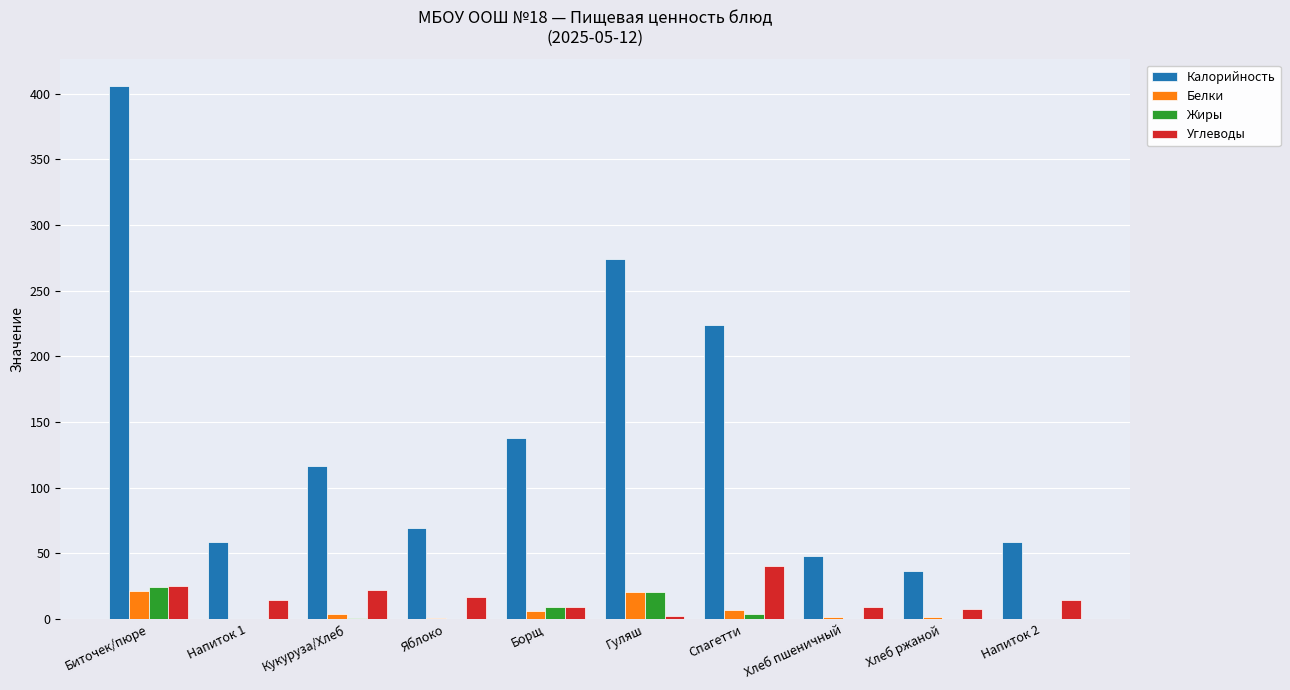

What is the total value across all series at Напиток 2?

72.8